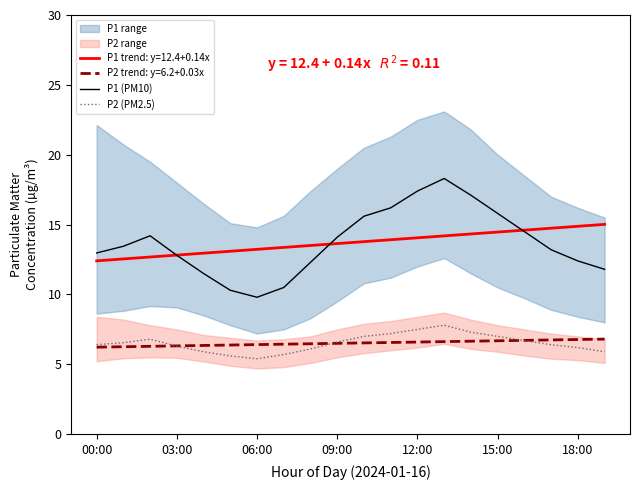

True or false: P1 (PM10) has a value of 23.7 at 06:00.

False